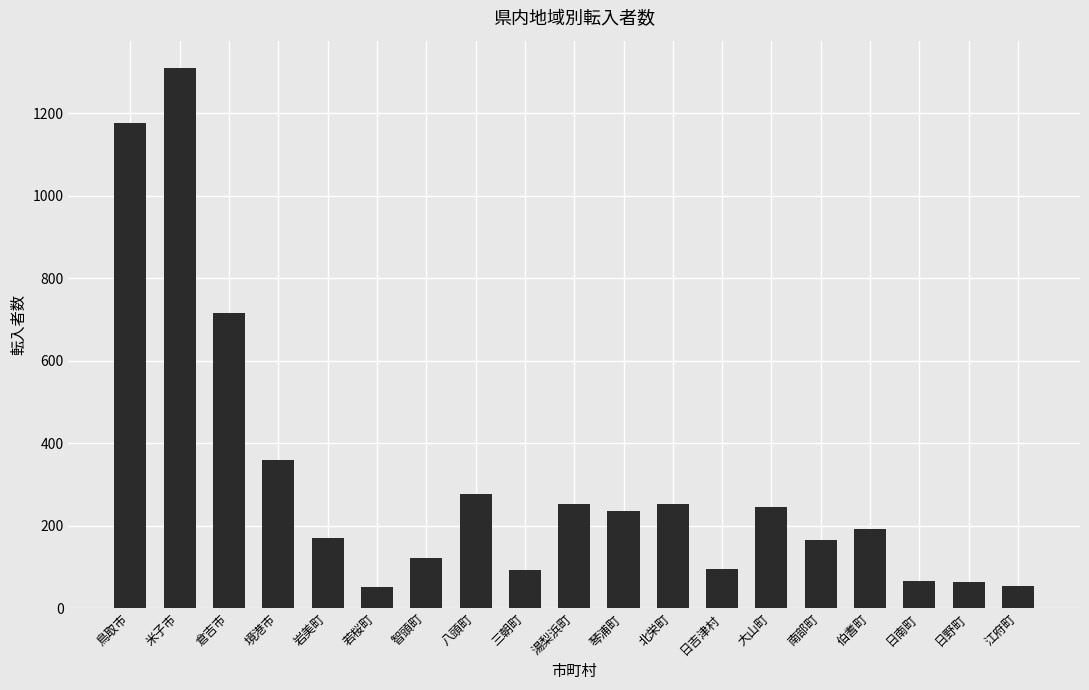

Does the chart contain stacked bars?

No